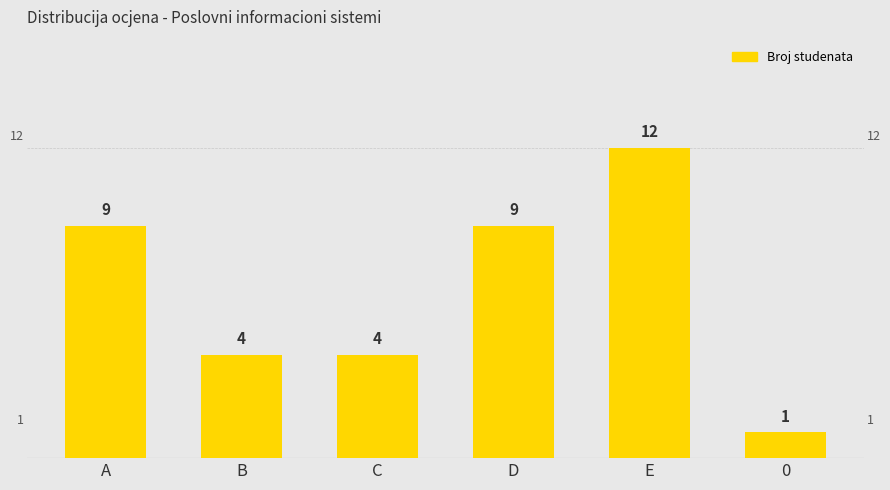

Reading left to right, list all the values displayed in this chart.

9	4	4	9	12	1